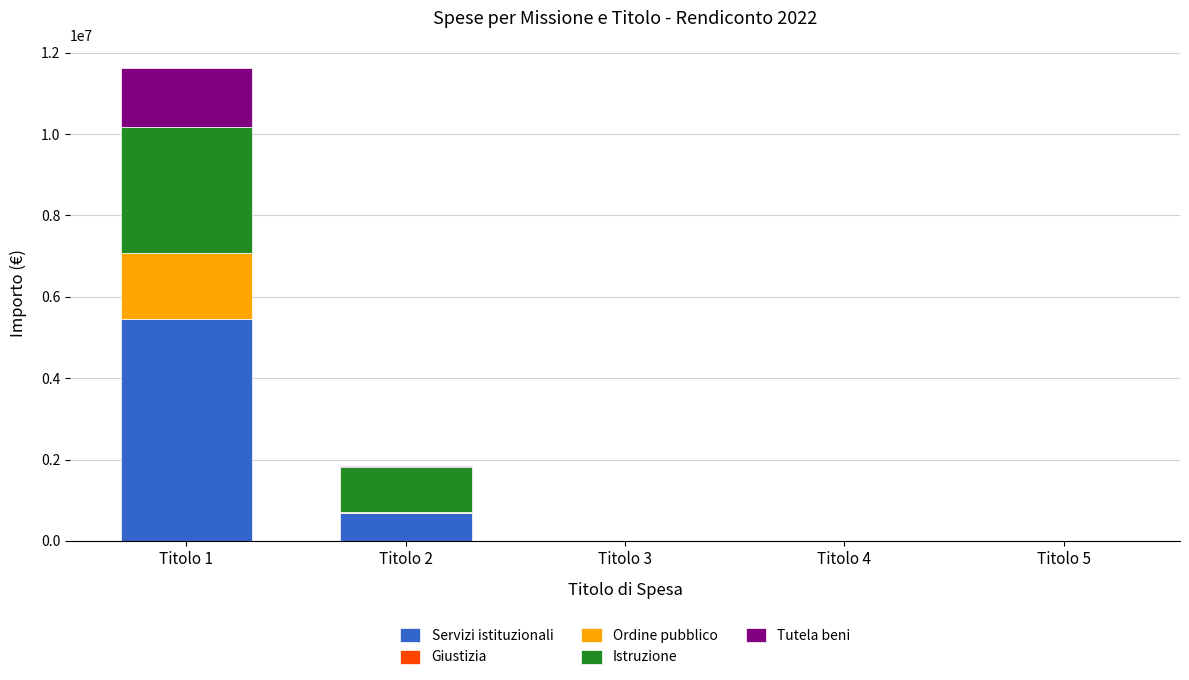

At which category is the sum across all series the highest?

Titolo 1